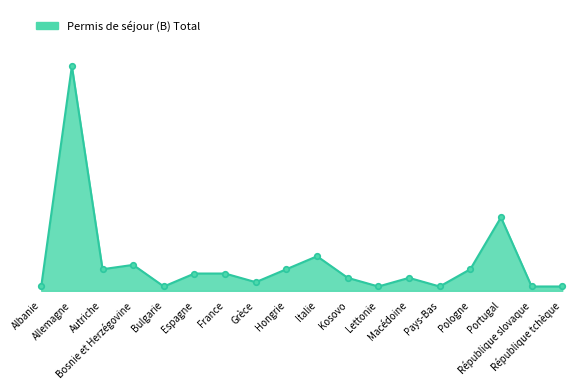

What is the value of the 4th point from the left?

6